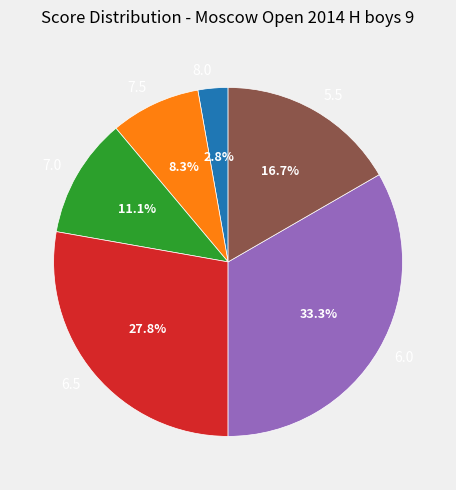

Approximately how many times larger is the value at 6.0 compared to 5.5?

2.0